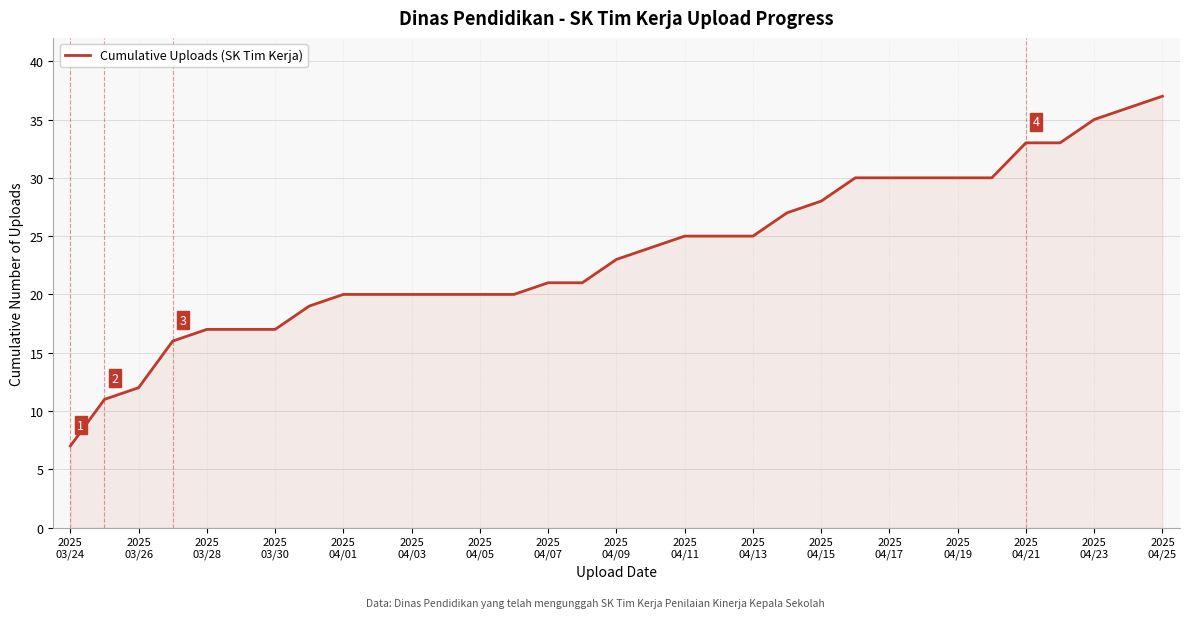

What is the difference between the second highest and minimum values?

29